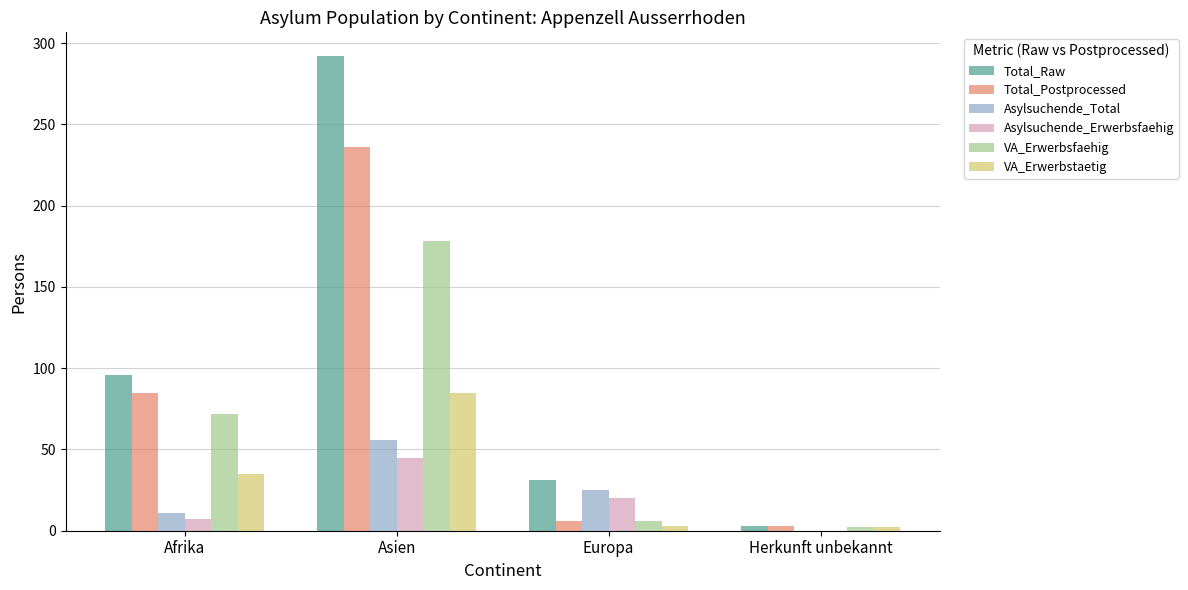

Which series changed the most between Afrika and Europa?

Total_Postprocessed